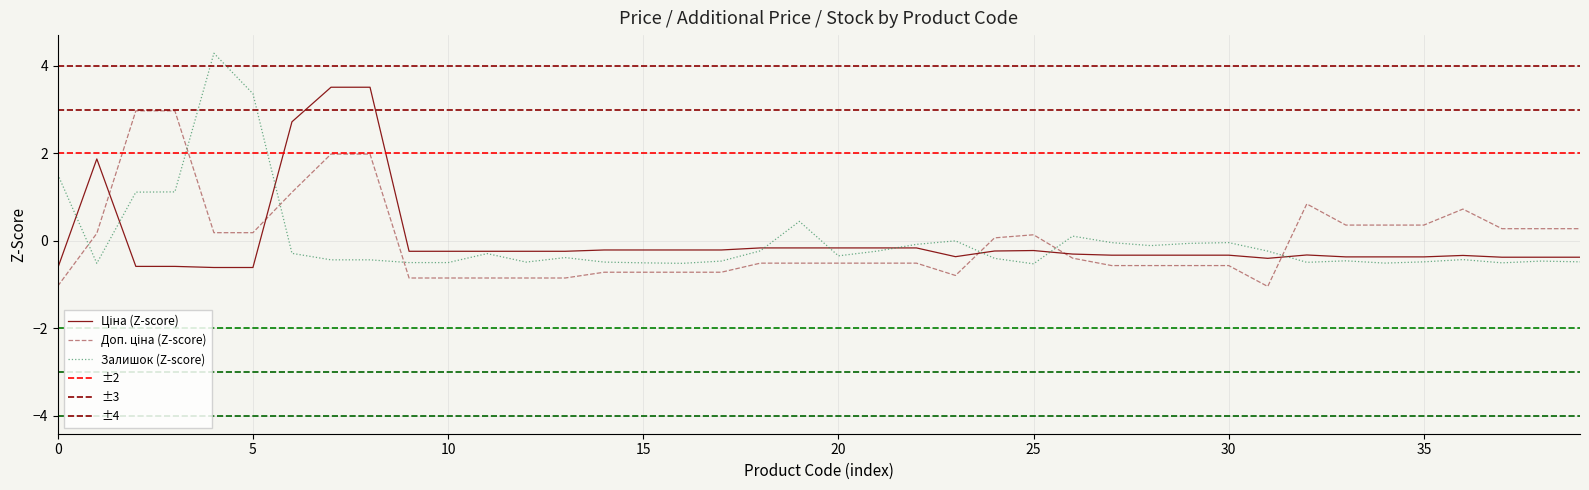

Which series has the largest total across all categories?

Ціна